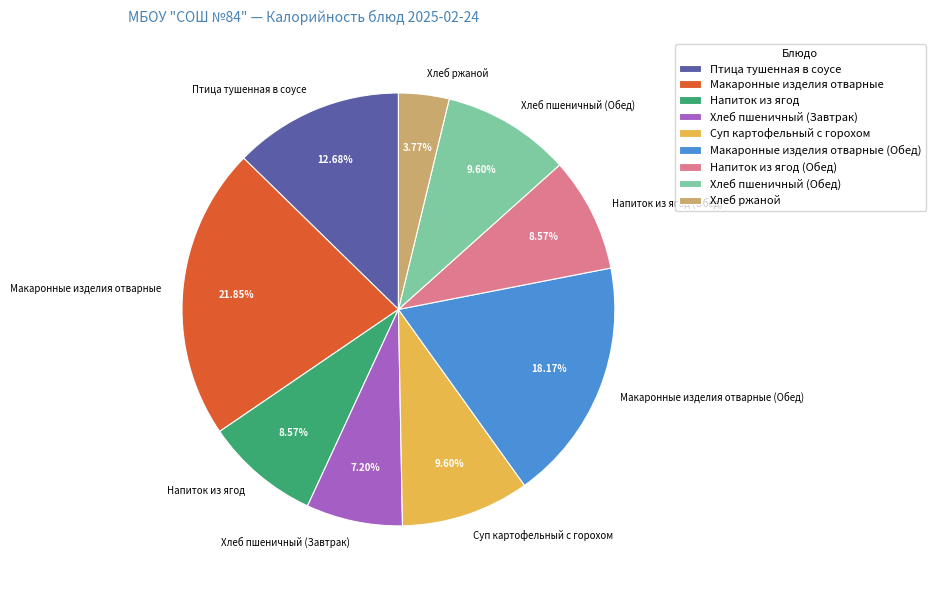

Count the number of slices in the pie.

9